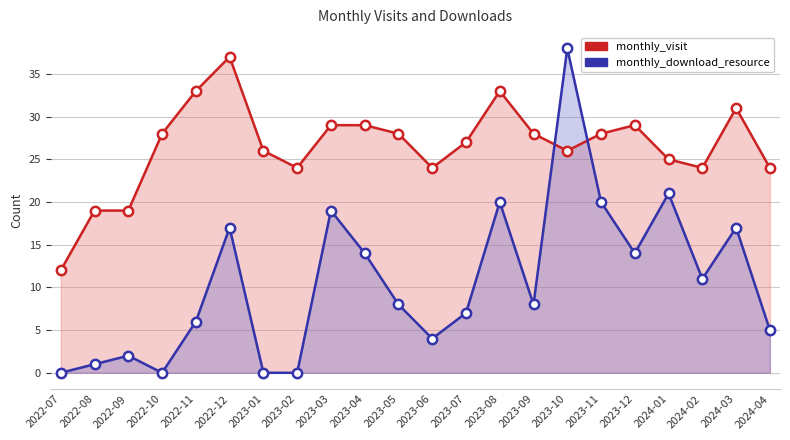

Which series has the largest total across all categories?

monthly_visit